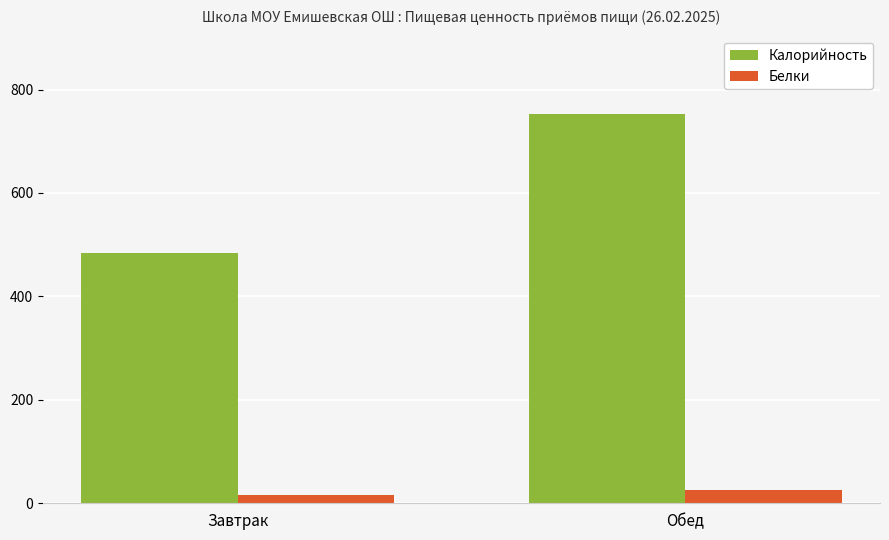

Which category has the lowest value across all series?

Завтрак